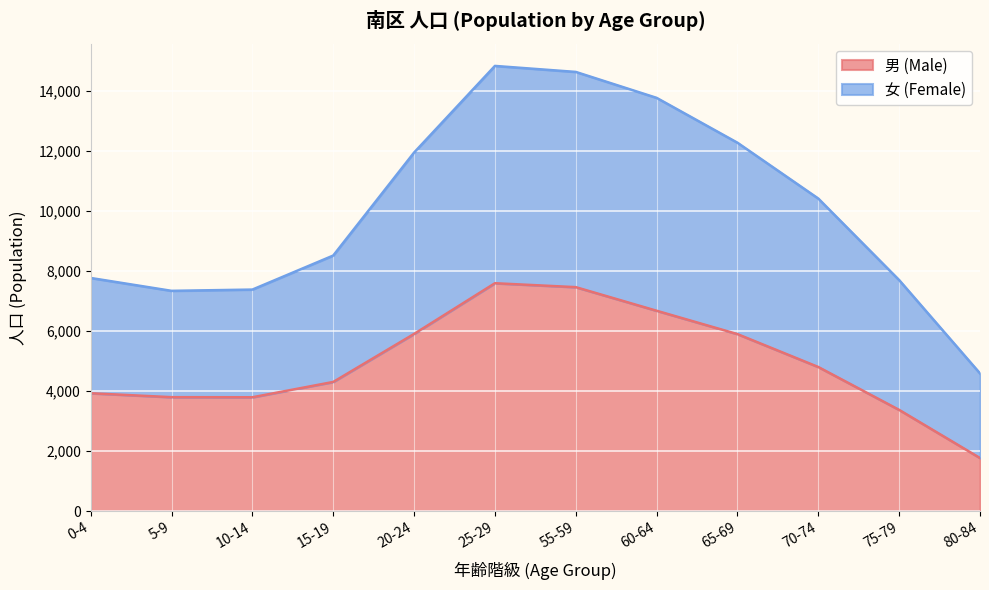

True or false: 男 (Male) and 女 (Female) intersect in this chart.

False